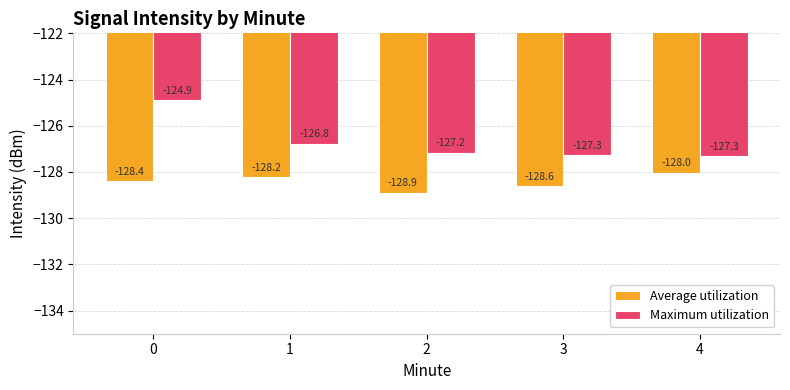

Reading left to right, what are all the values shown in this chart?

Average utilization: -128.4	-128.2	-128.9	-128.6	-128.0
Maximum utilization: -124.9	-126.8	-127.2	-127.3	-127.3